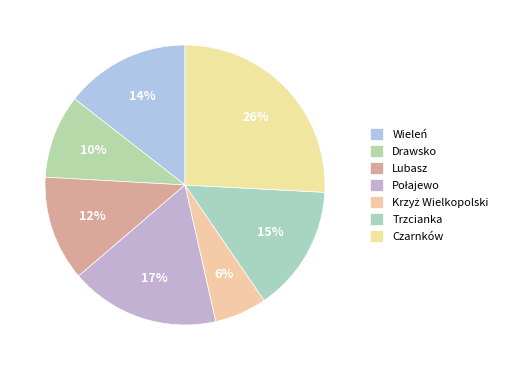

To the nearest percent, what is the average slice percentage?

14%